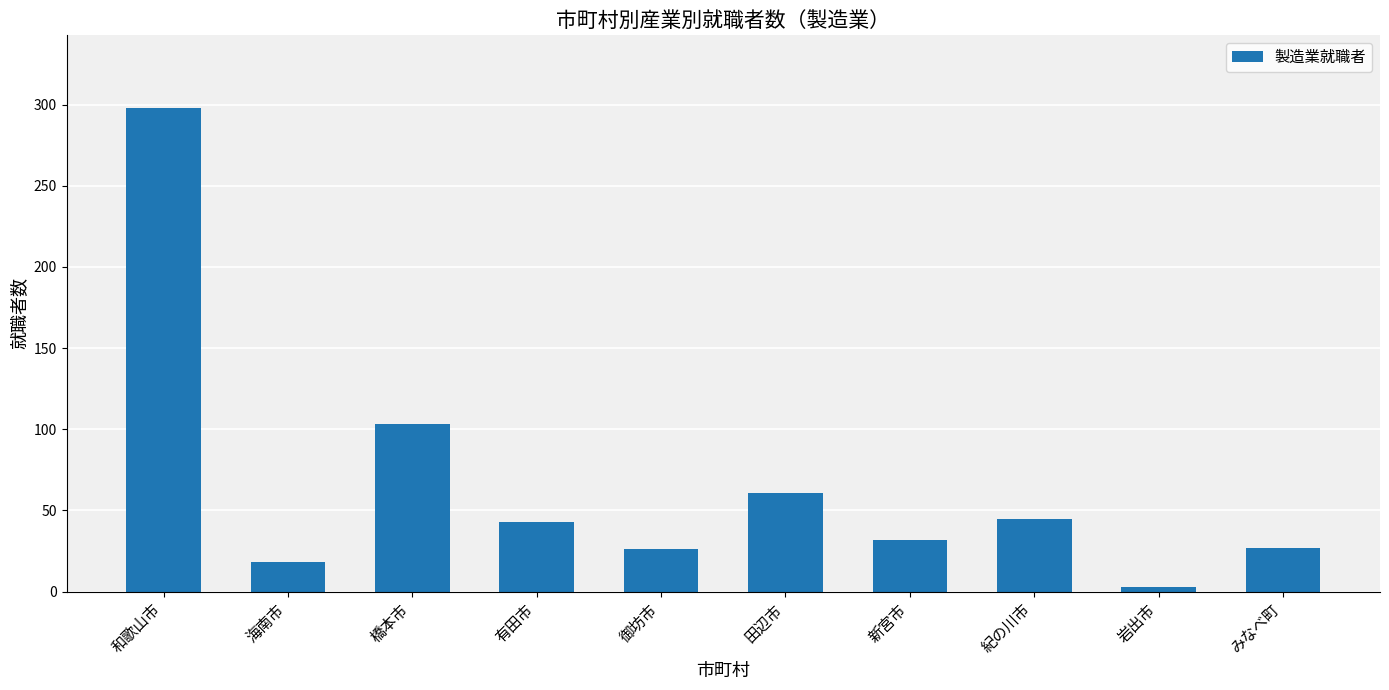

Where does the data first go above 43?

和歌山市